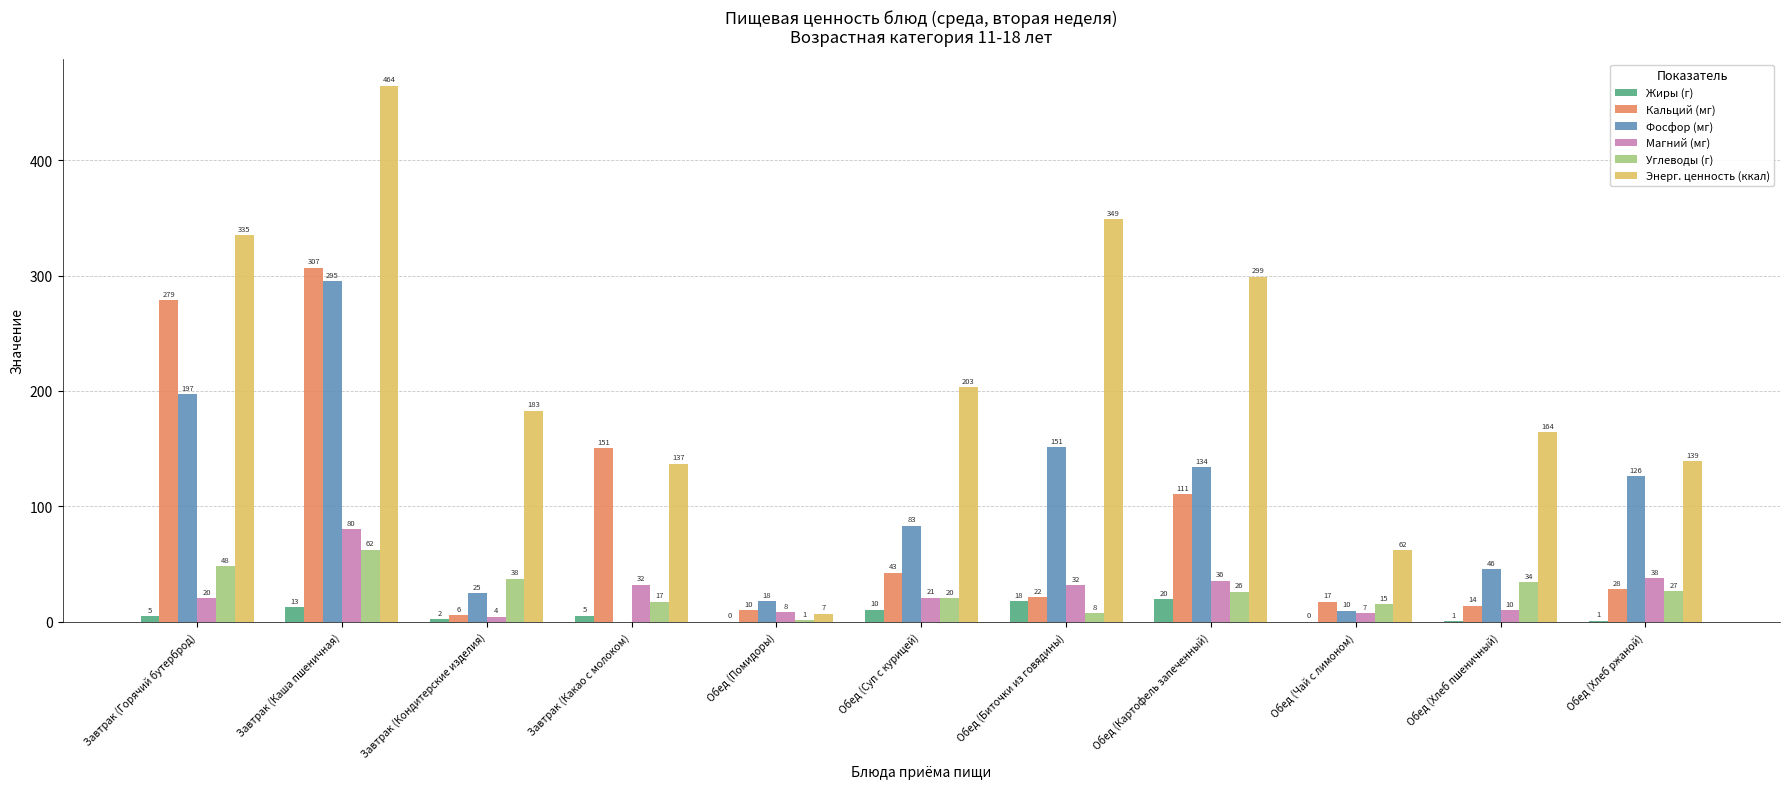

How many values in the Фосфор (мг) series exceed 83?

6